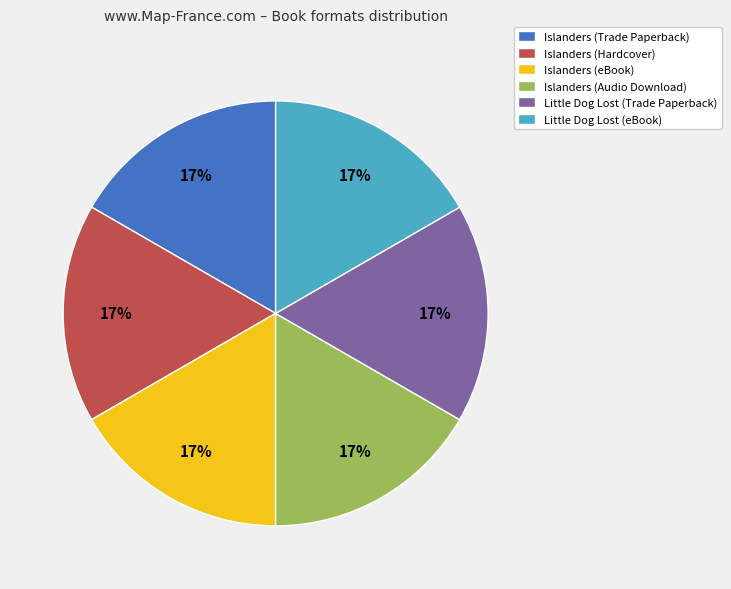

To the nearest percent, what is the average slice percentage?

17%